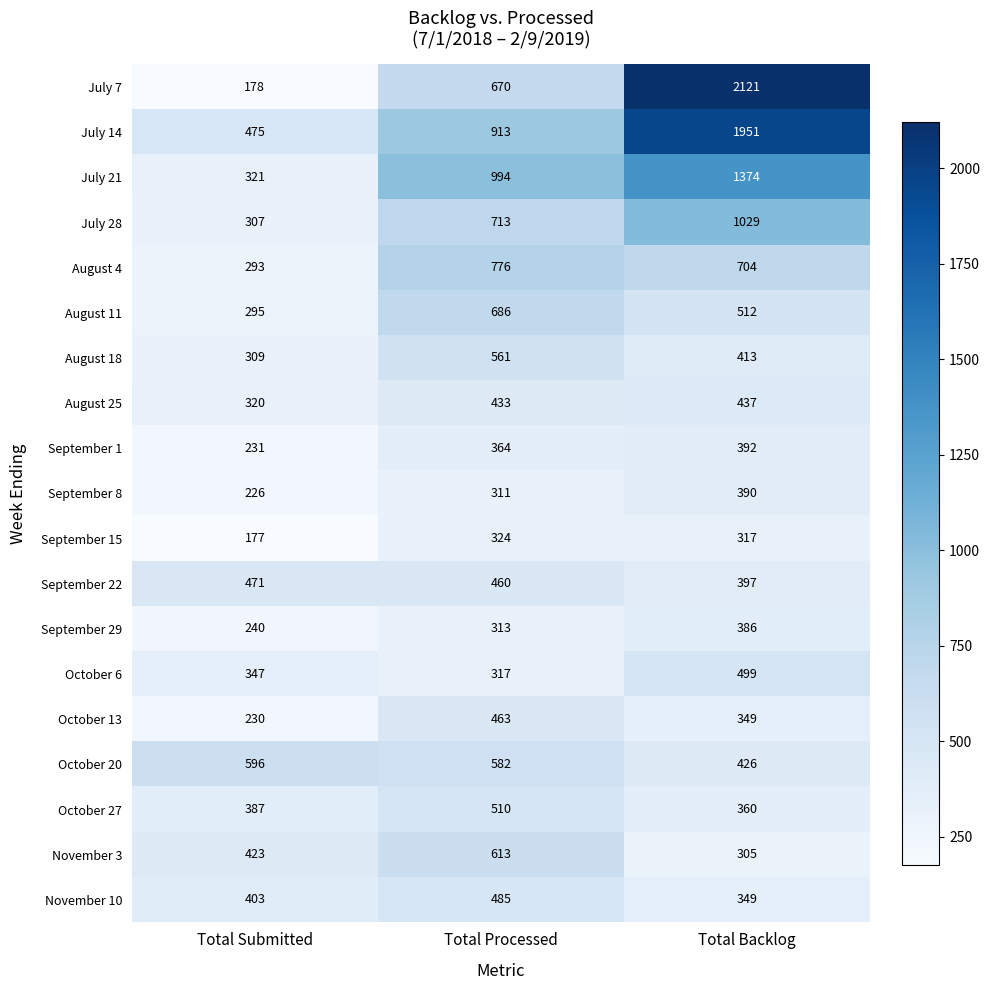

List the series in order of their peak value, lowest first.

September 15, September 29, September 8, September 1, August 25, October 13, September 22, November 10, October 6, October 27, August 18, October 20, November 3, August 11, August 4, July 28, July 21, July 14, July 7